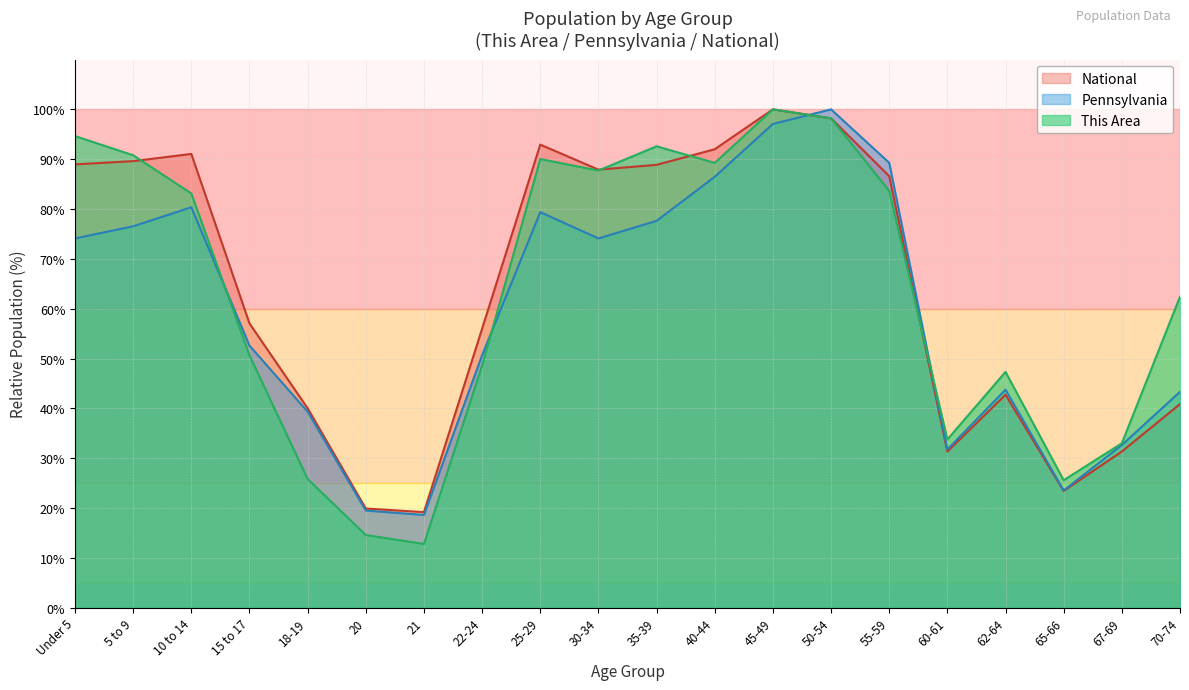

What is the total value across all series at 67-69?

97.0